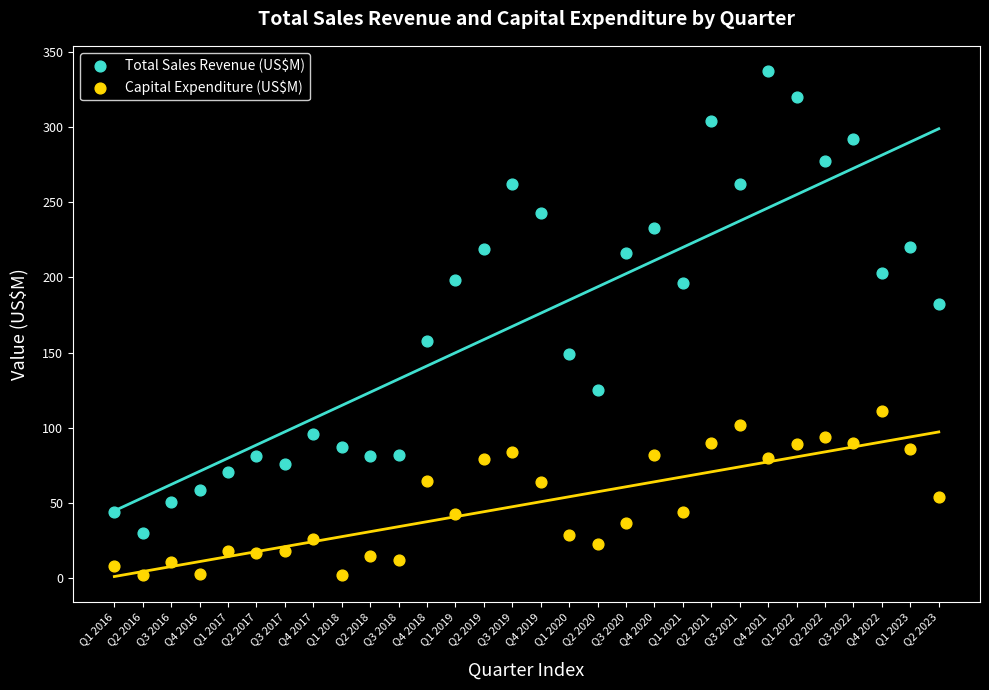

Which series has the widest spread of Y values?

Total Sales Revenue (US$M)